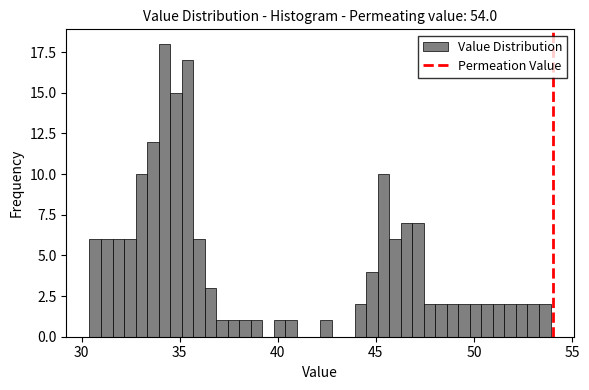

Read against the x-axis, roughly where is the centre of the tallest bar?

34.0